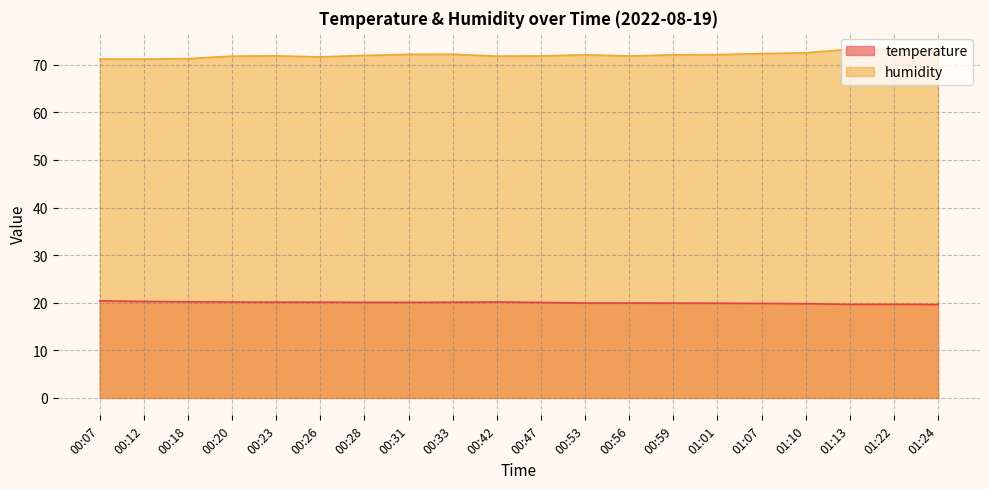

At which label does temperature reach its peak?

00:07